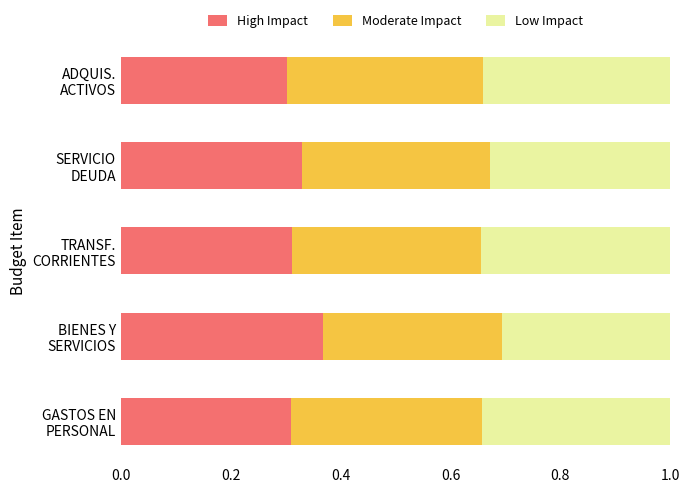

What is the sum of all Moderate Impact values?

1.7